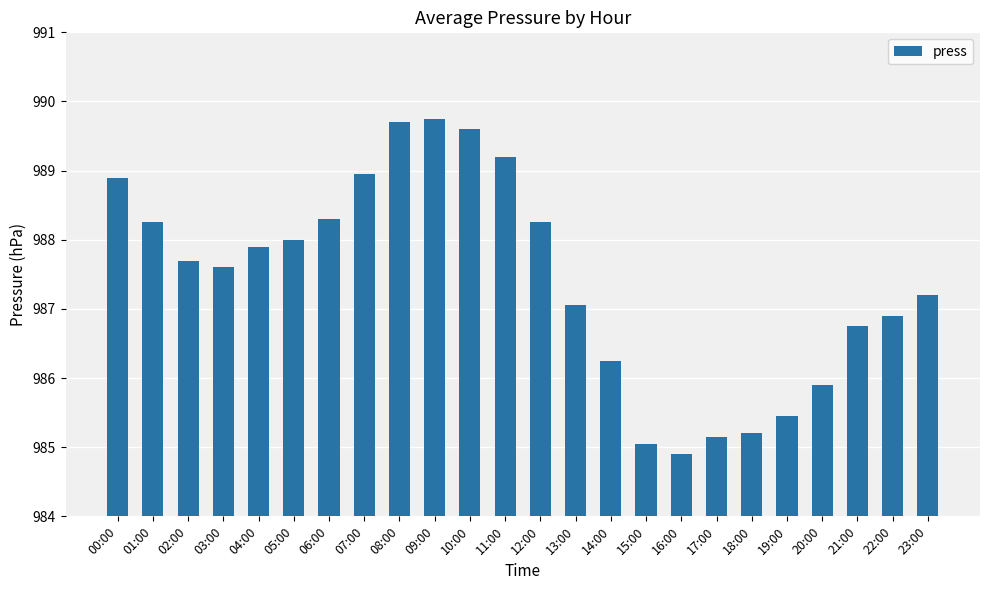

Approximately how many times larger is the value at 04:00 compared to 19:00?

1.0